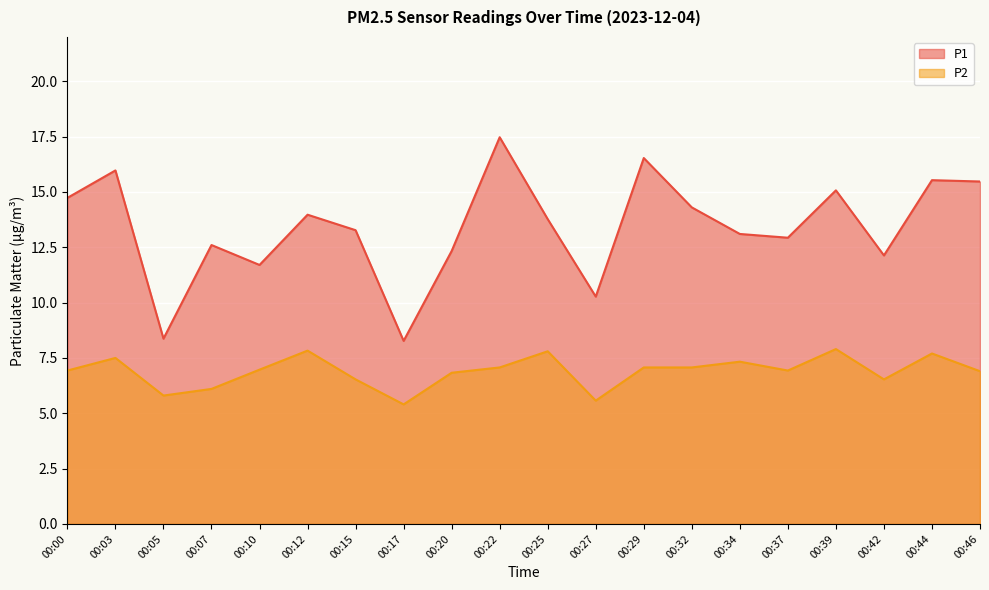

At how many categories does at least one series exceed 14?

8